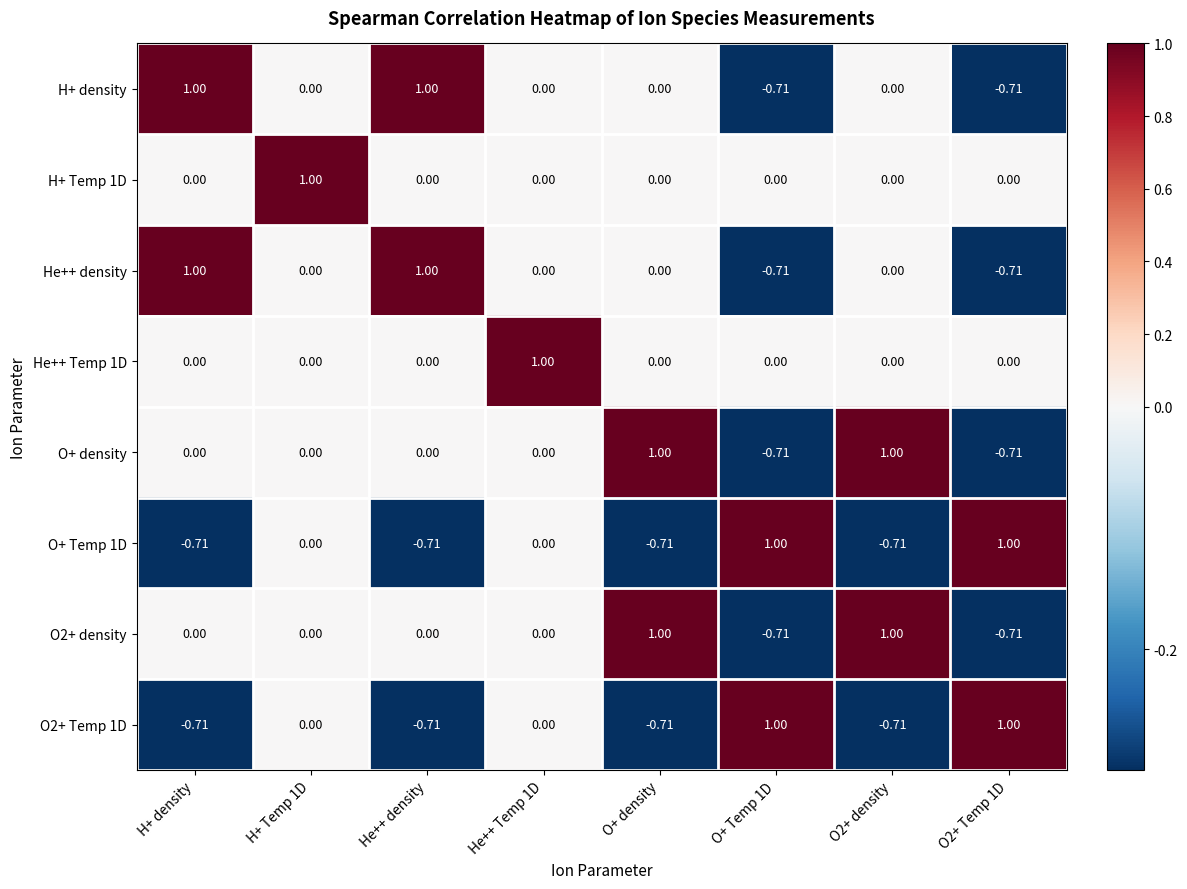

How many values in H+ density are below zero?

2